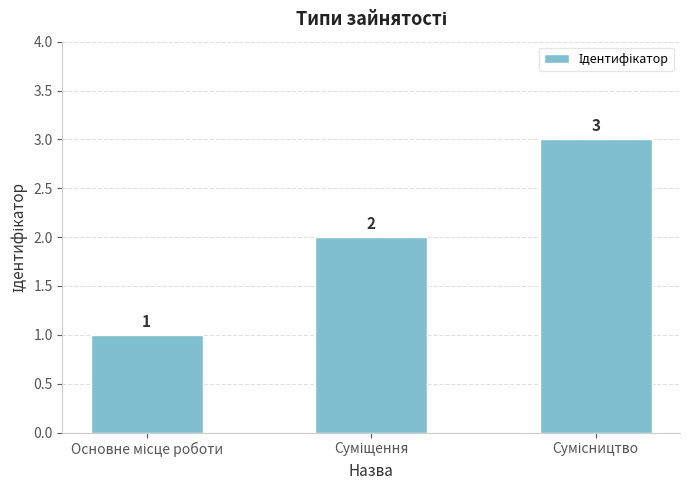

What is the greatest value displayed?

3